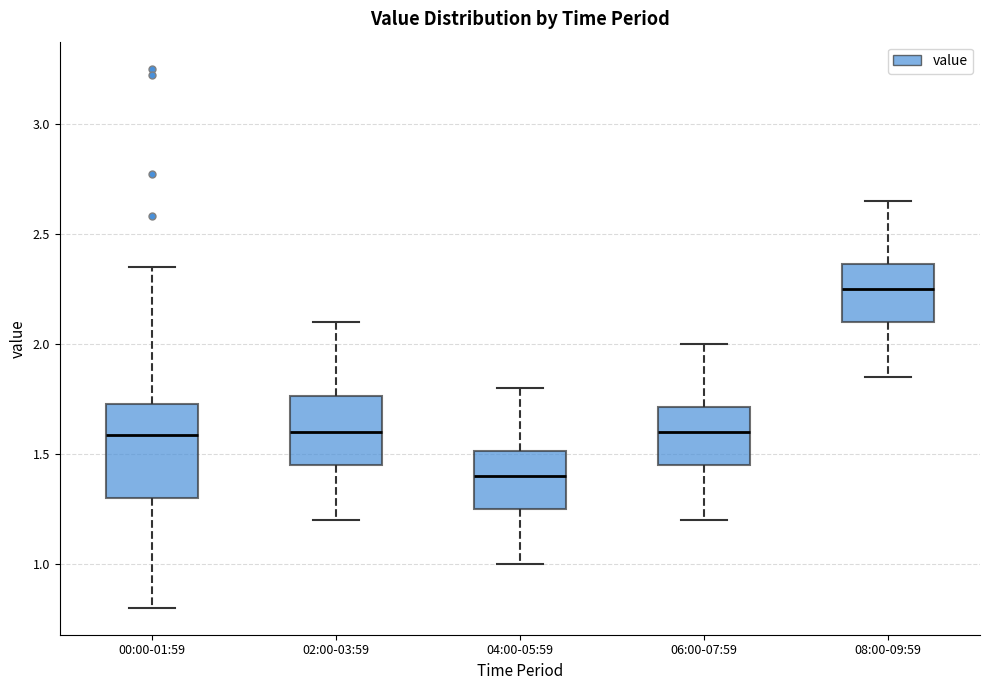

Which box has the highest median line?

08:00-09:59